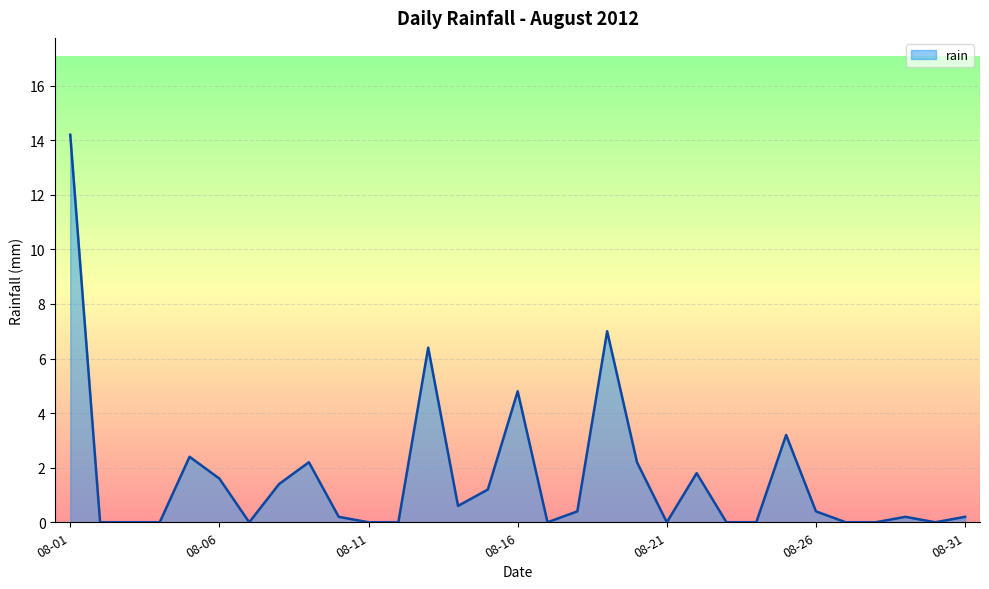

How many series are shown in this chart?

1